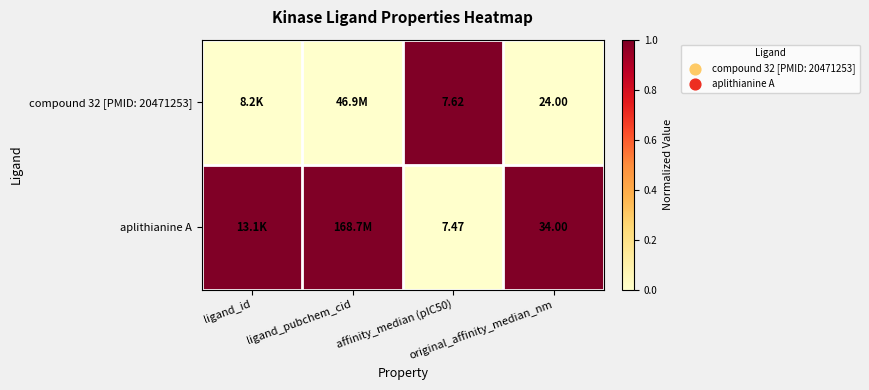

Count the number of data series in this chart.

2